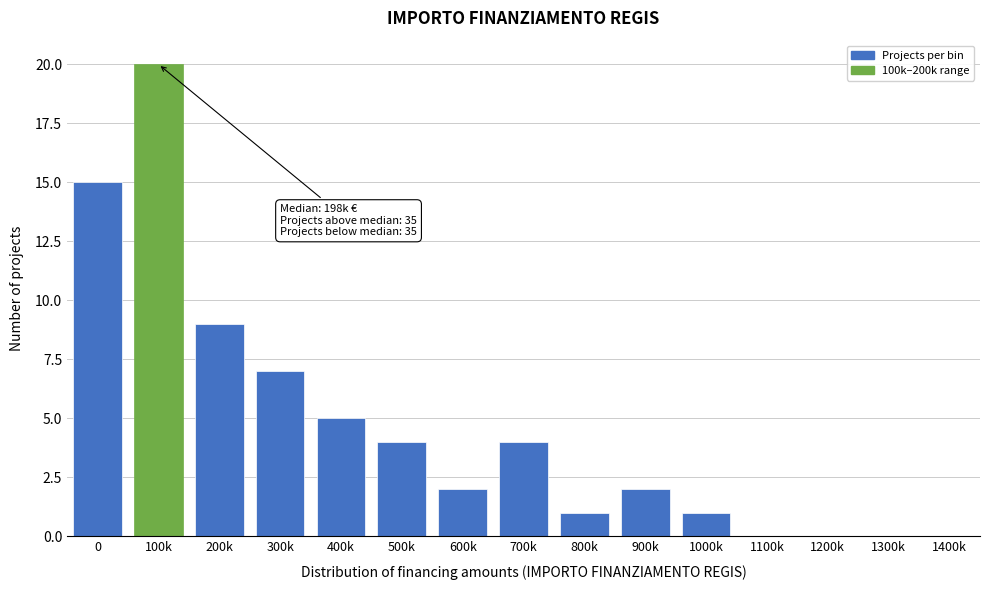

Reading left to right, what are all the values shown in this chart?

0=15	100k=20	200k=9	300k=7	400k=5	500k=4	600k=2	700k=4	800k=1	900k=2	1000k=1	1100k=0	1200k=0	1300k=0	1400k=0